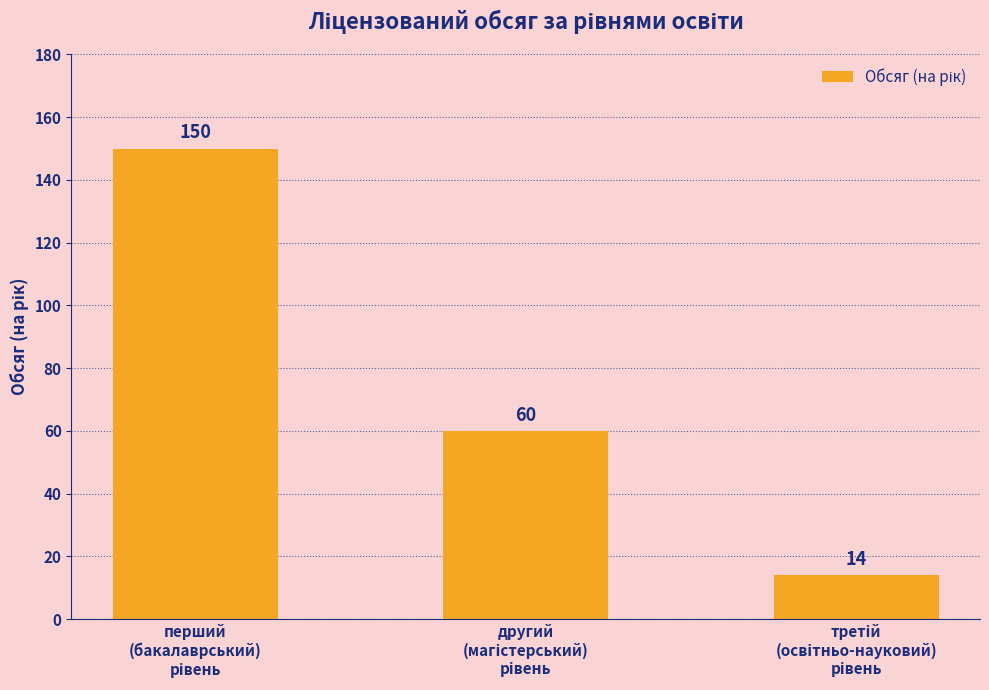

How many data points does each series have?

3